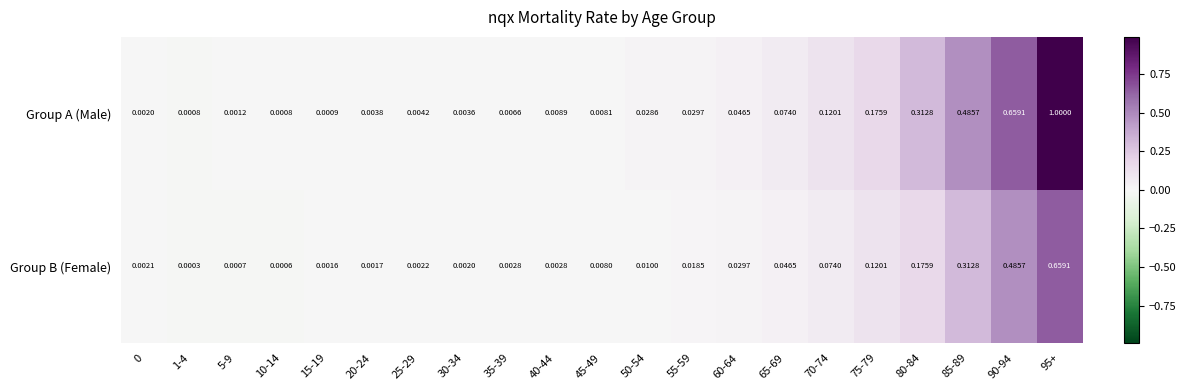

List the series in order of their overall mean, lowest first.

Group B (Female), Group A (Male)